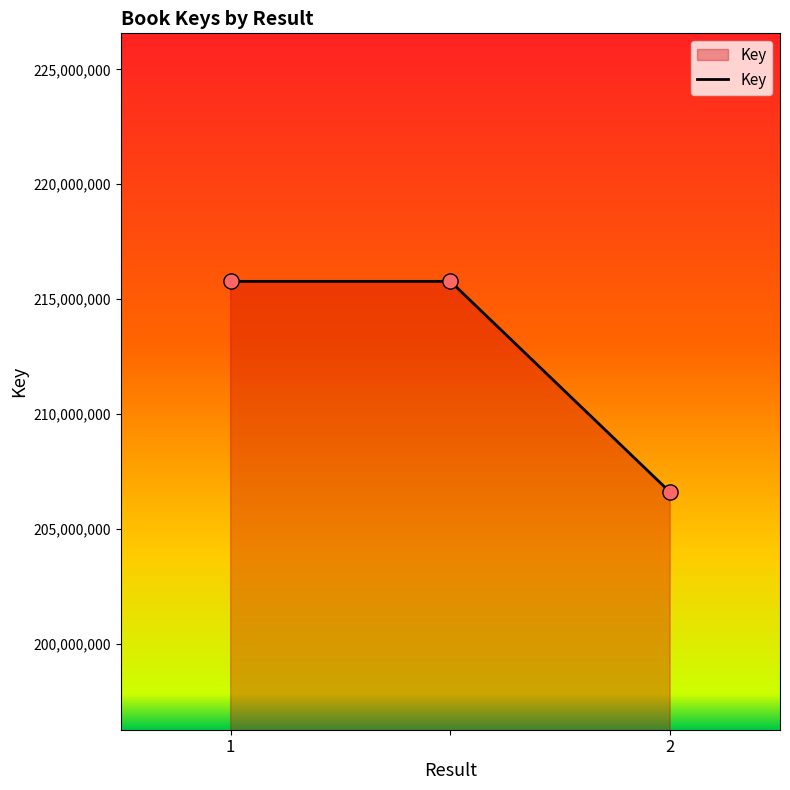

What is the minimum value shown in the chart?

206602502